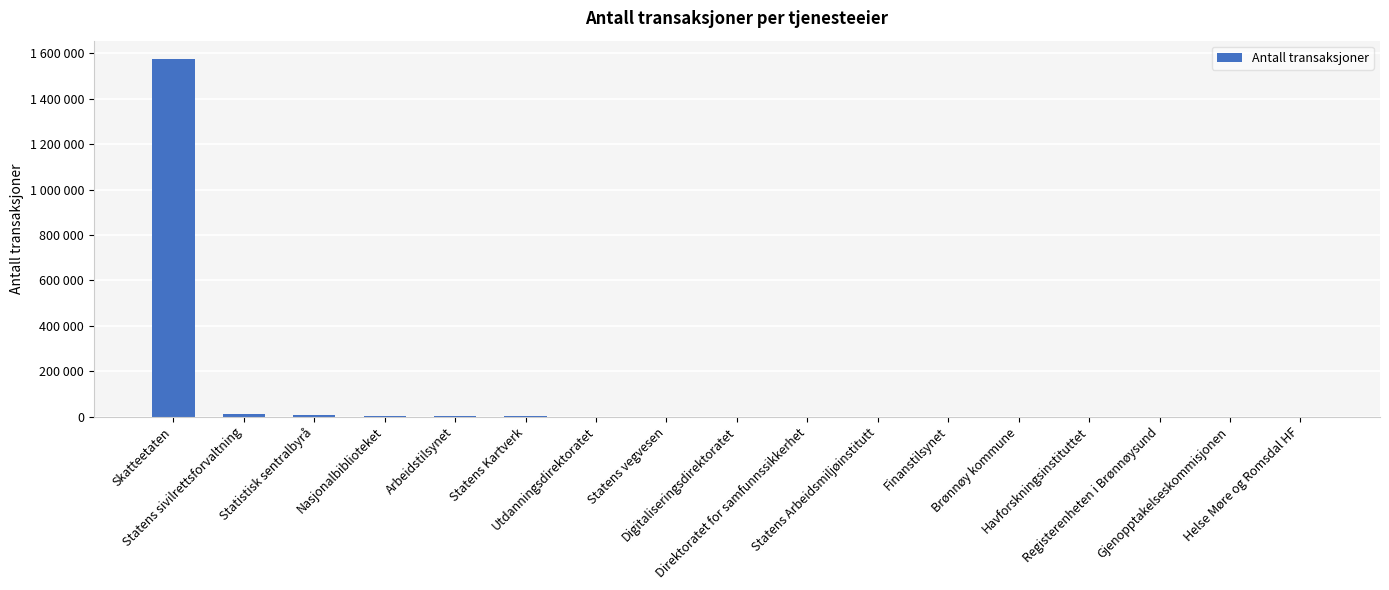

Rank the categories by value from lowest to highest.

Gjenopptakelseskommisjonen, Helse Møre og Romsdal HF, Registerenheten i Brønnøysund, Havforskningsinstituttet, Brønnøy kommune, Finanstilsynet, Statens Arbeidsmiljøinstitutt, Direktoratet for samfunnssikkerhet, Digitaliseringsdirektoratet, Statens vegvesen, Utdanningsdirektoratet, Statens Kartverk, Arbeidstilsynet, Nasjonalbiblioteket, Statistisk sentralbyrå, Statens sivilrettsforvaltning, Skatteetaten